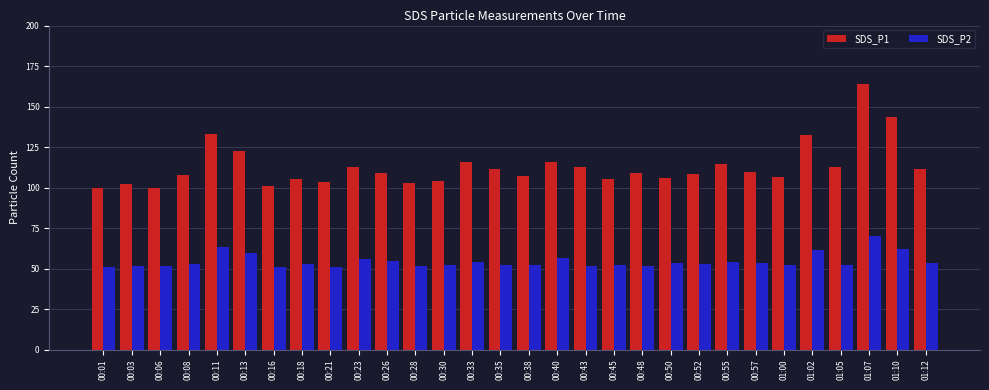

Is the value of SDS_P1 at 00:28 greater than the value of SDS_P2 at 00:13?

Yes